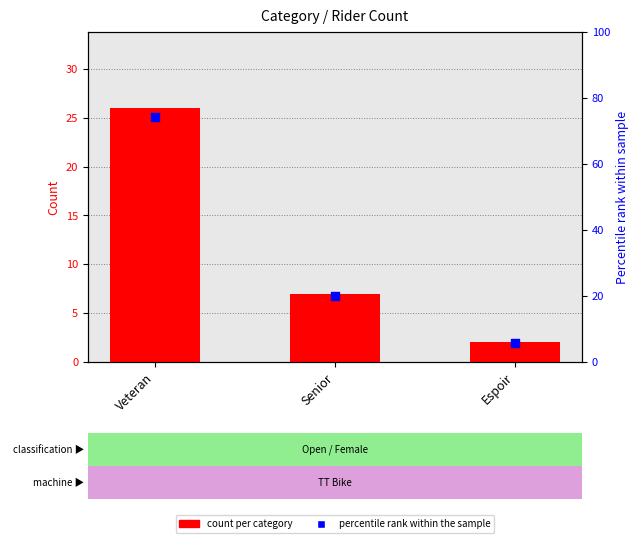

What is the total value across all series at Espoir?

7.7